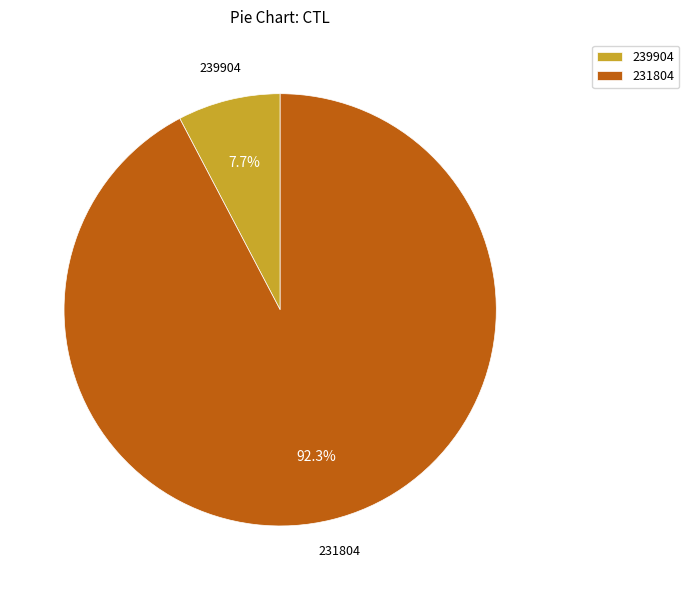

To the nearest percent, what is the average slice percentage?

50%